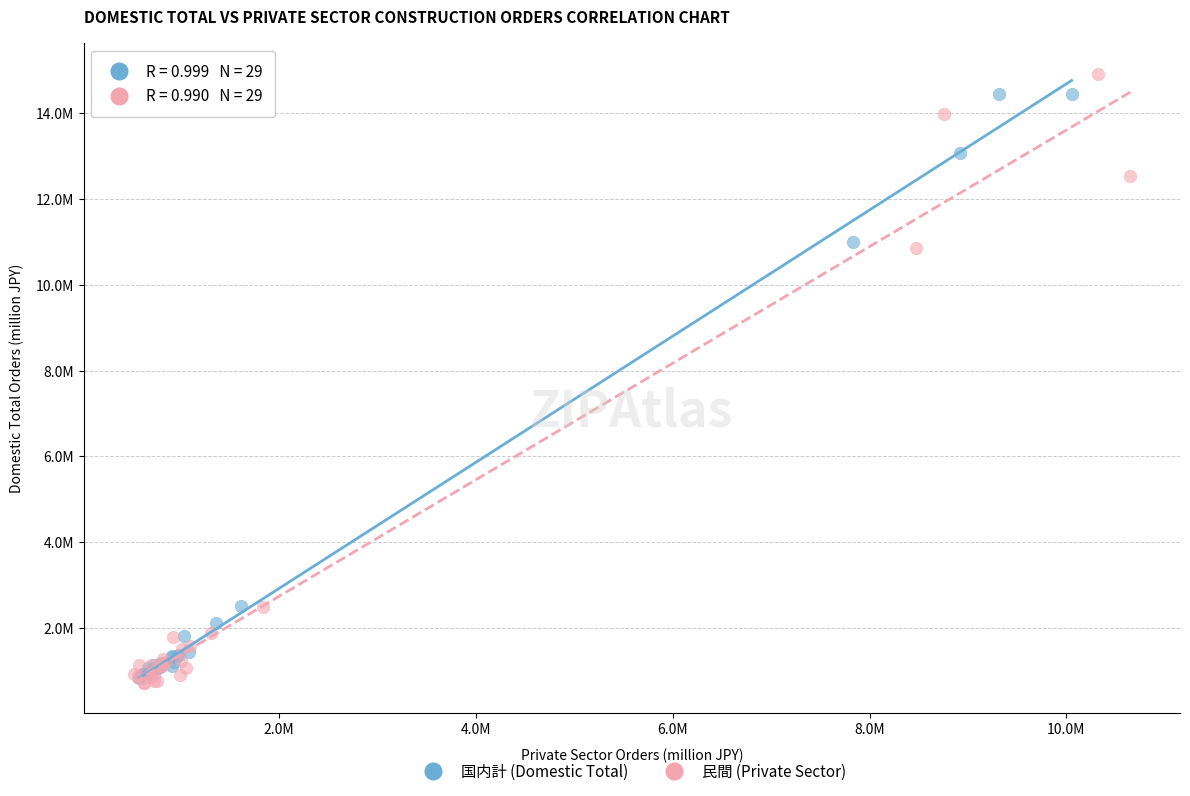

What are all the series names shown in the legend?

国内計 (Domestic Total), 民間 (Private Sector)